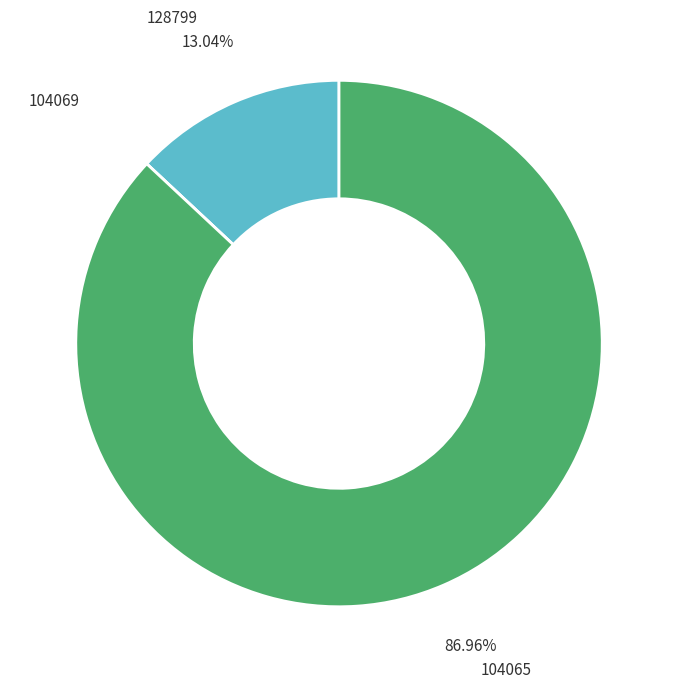

Does any single category account for the majority?

Yes